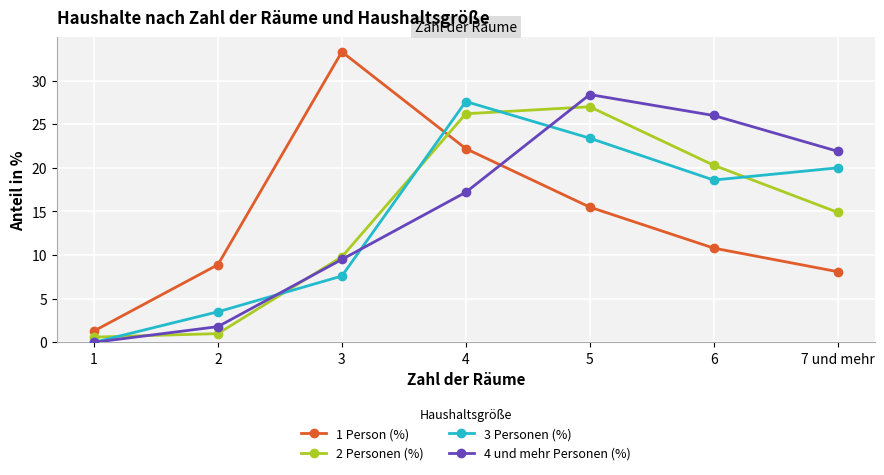

What is the highest value of the 4 und mehr Personen (%) series?

28.4